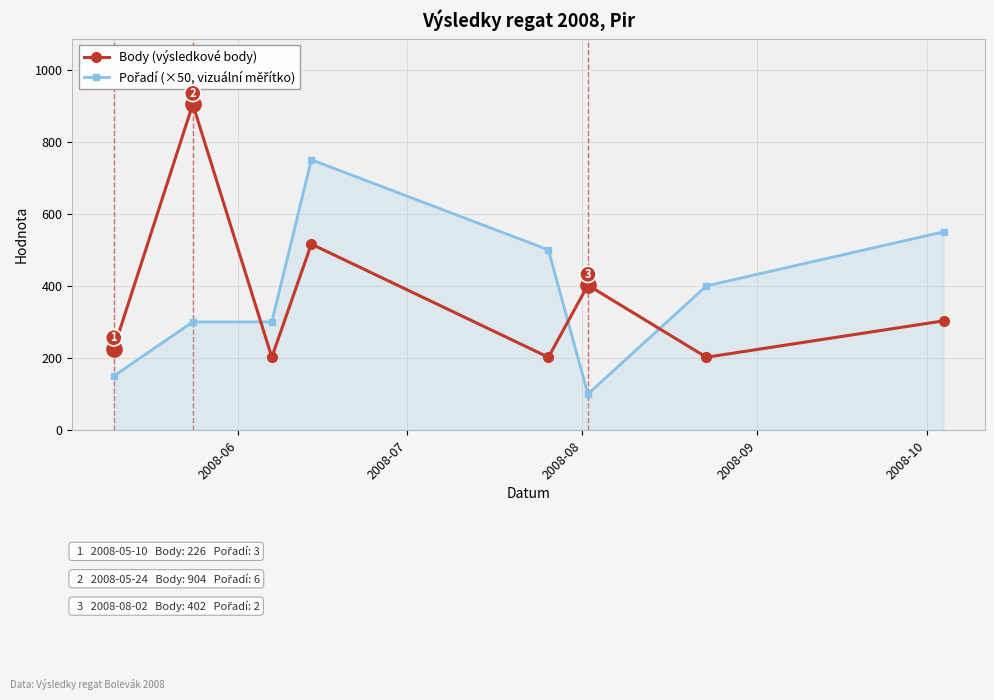

Does the chart have visible grid lines?

Yes